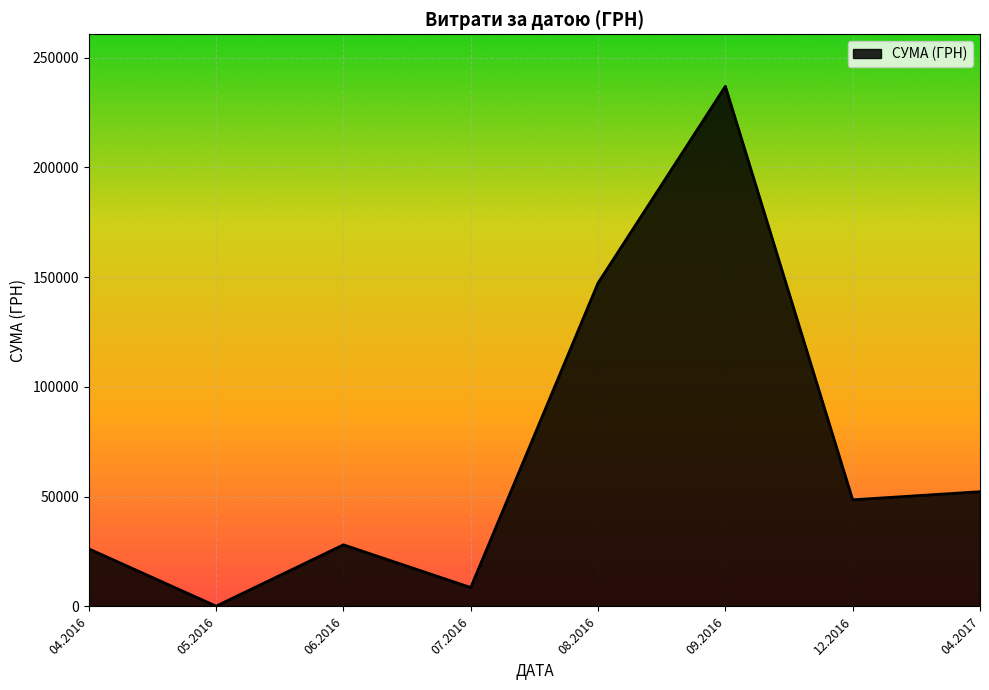

How many lines are shown in the chart?

1